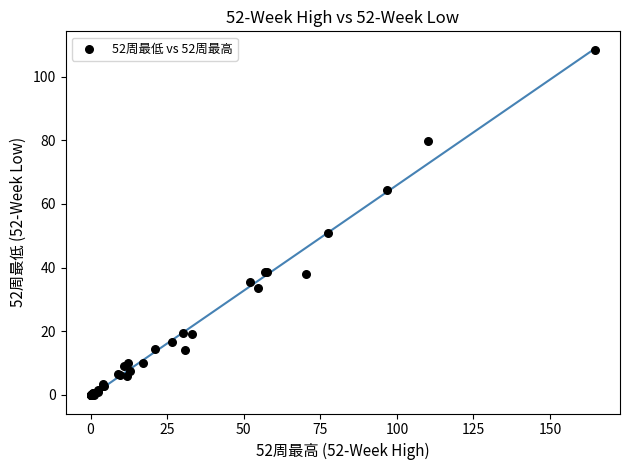

What Y value in the scatter plot is closest to 54?

50.9